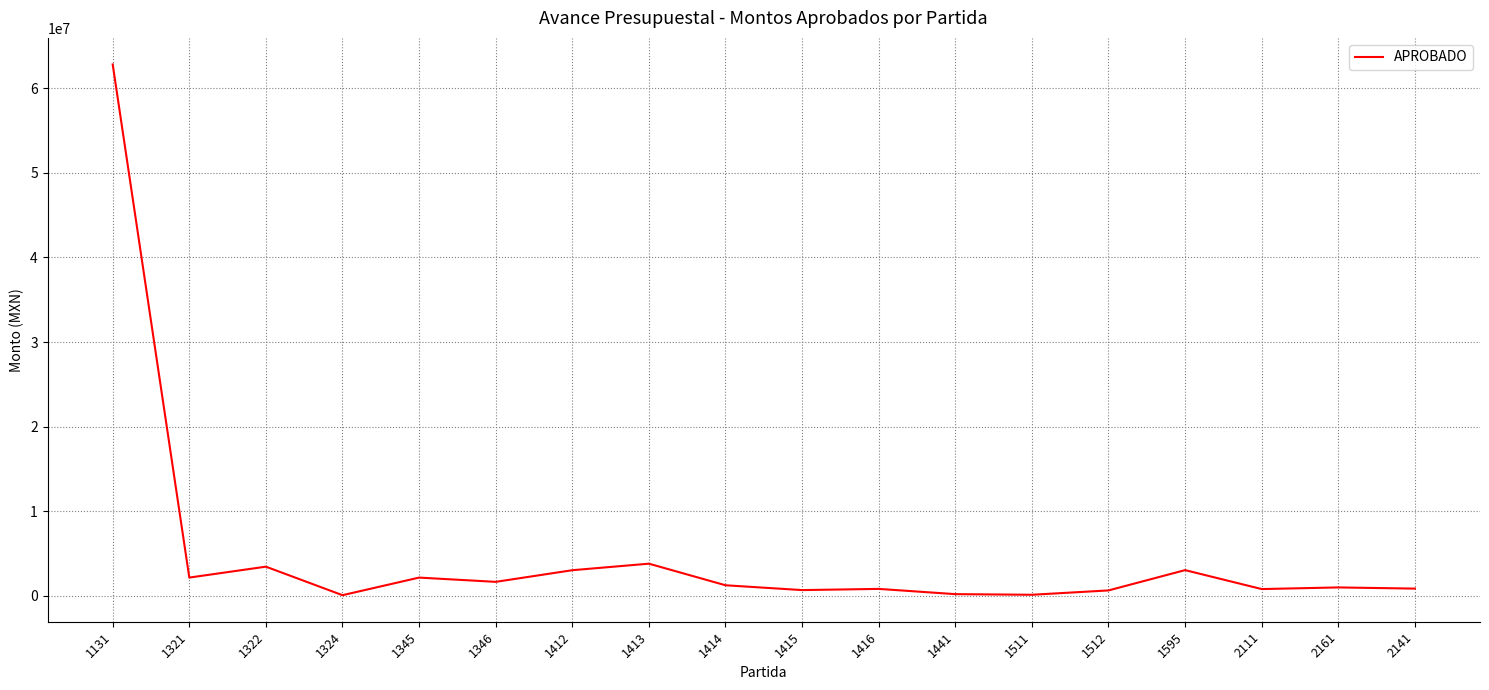

What is the ratio of the value at 1413 to the value at 1322?

1.1